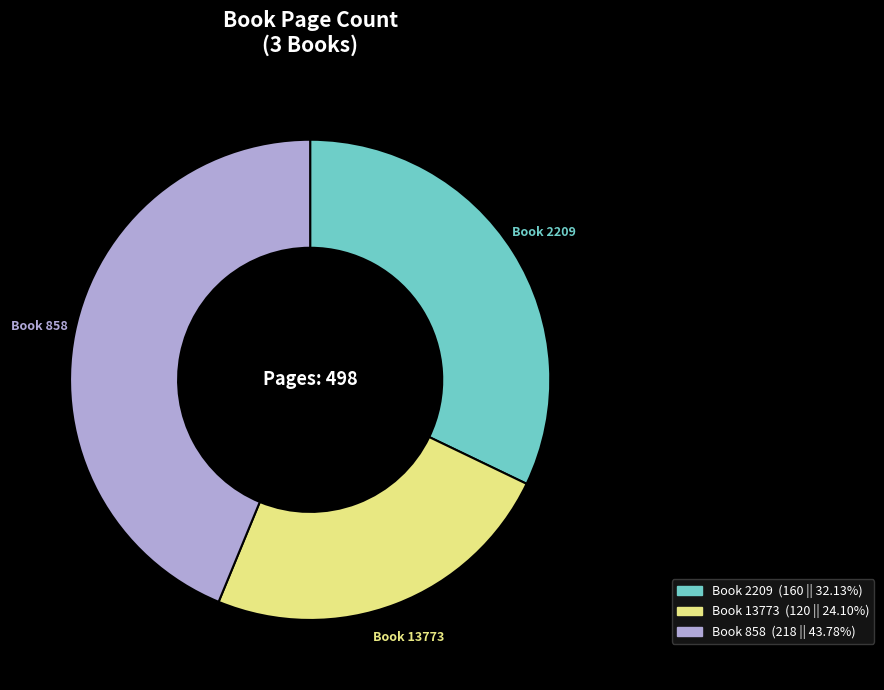

Do Book 858 and Book 2209 together represent more than half of the pie?

Yes